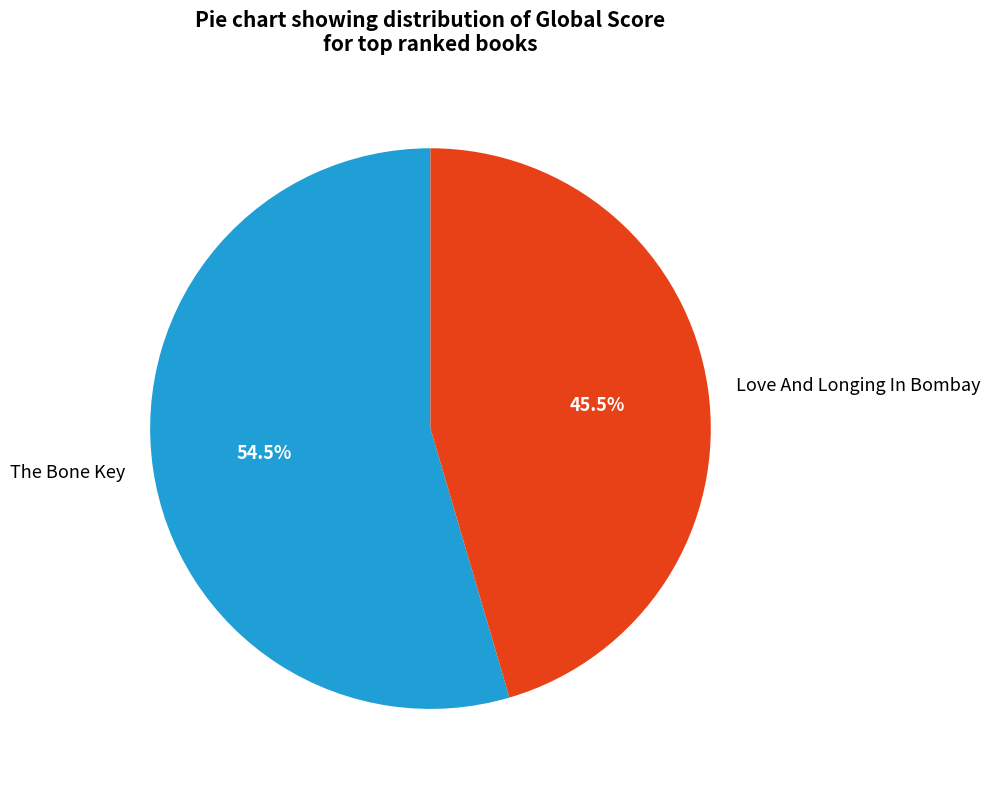

Which category has the biggest portion of the pie?

The Bone Key